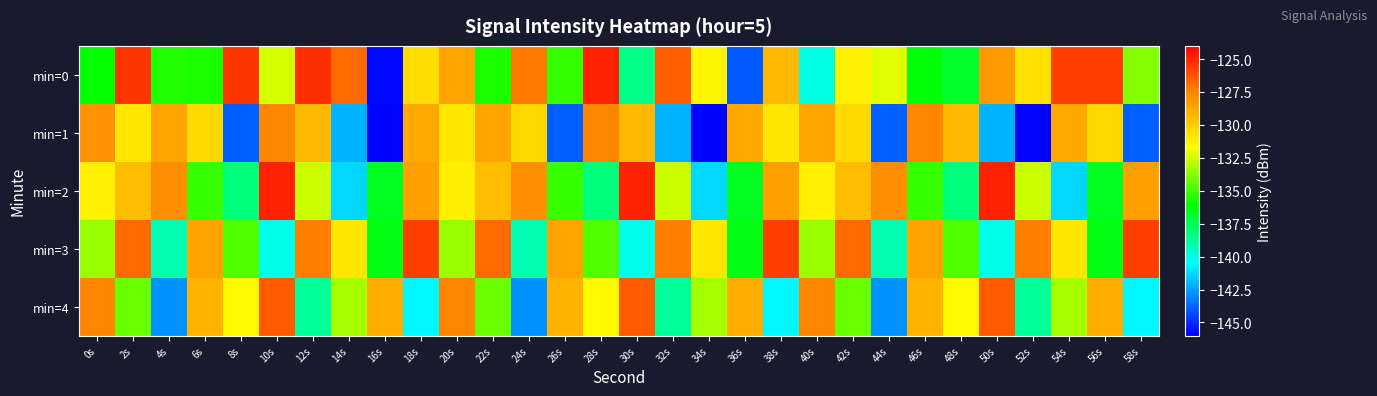

Between 32s and 2s, which is larger?

2s